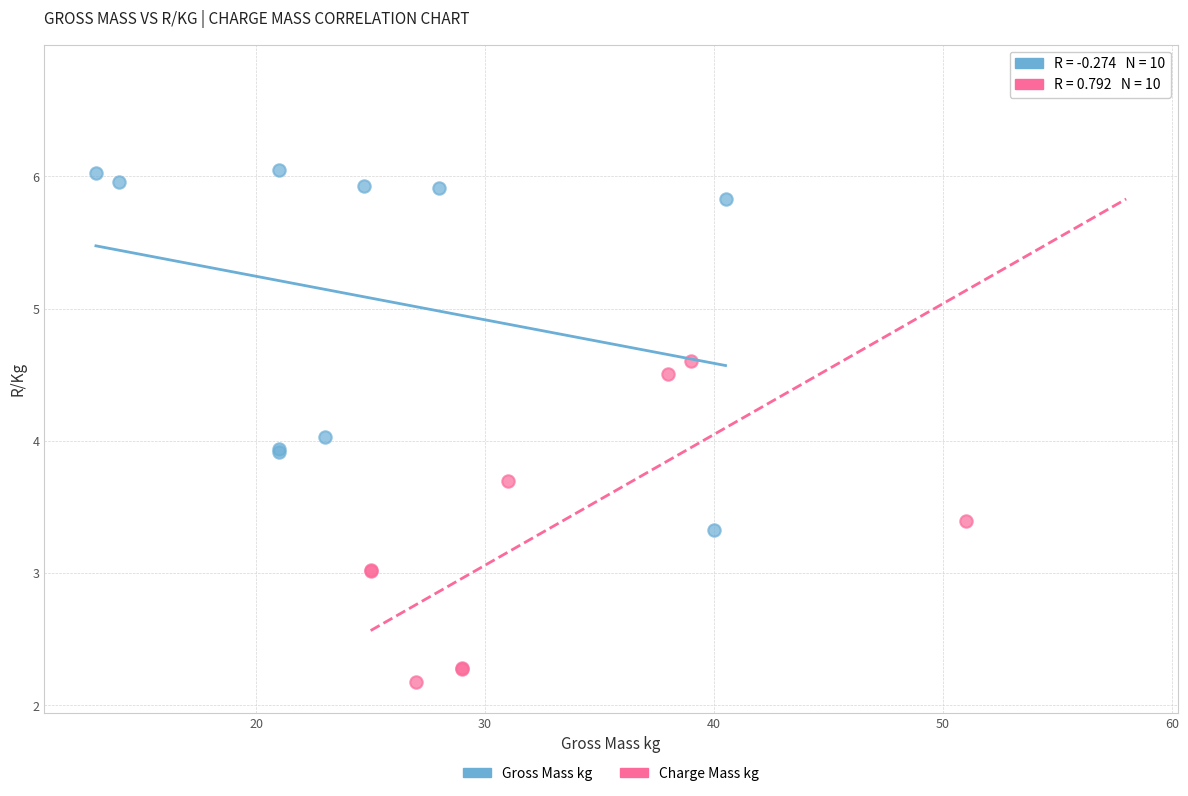

Which series reaches the maximum Y coordinate?

Charge Mass kg